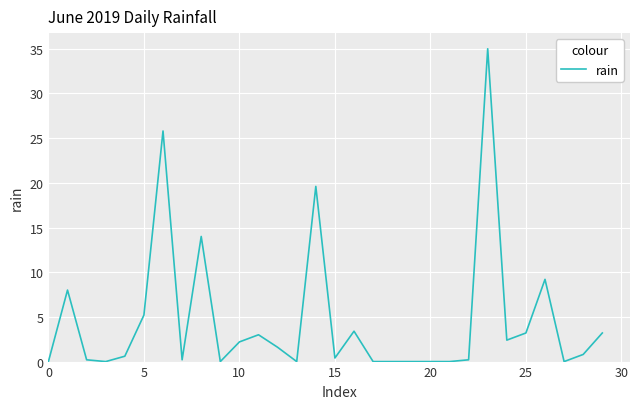

Reading left to right, what are all the values shown in this chart?

0.0	8.0	0.2	0.0	0.6	5.2	25.8	0.2	14.0	0.0	2.2	3.0	1.6	0.0	19.6	0.4	3.4	0.0	0.0	0.0	0.0	0.0	0.2	35.0	2.4	3.2	9.2	0.0	0.8	3.2